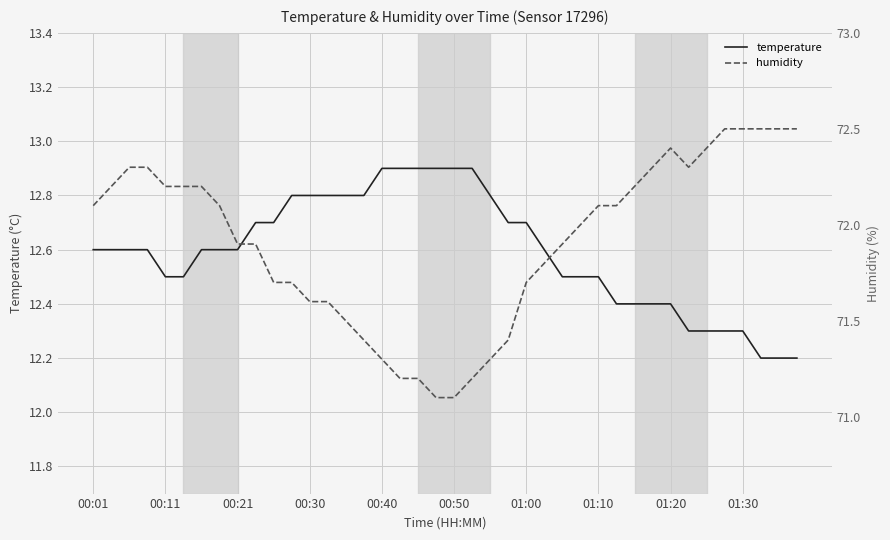

The temperature series shows 22.0 at 00:40. True or false?

False